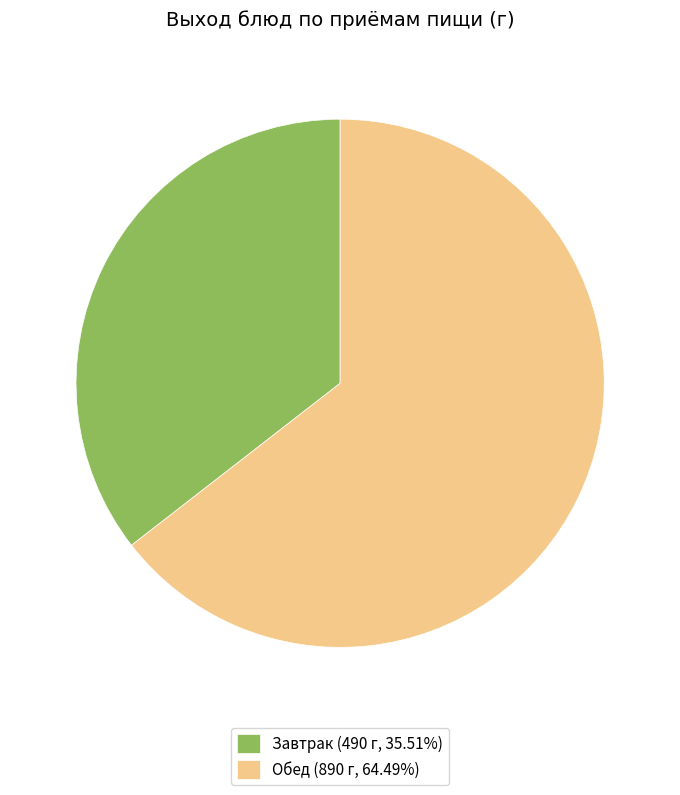

Is the sum of Завтрак (490 г, 35.51%) and Обед (890 г, 64.49%) greater than half?

Yes